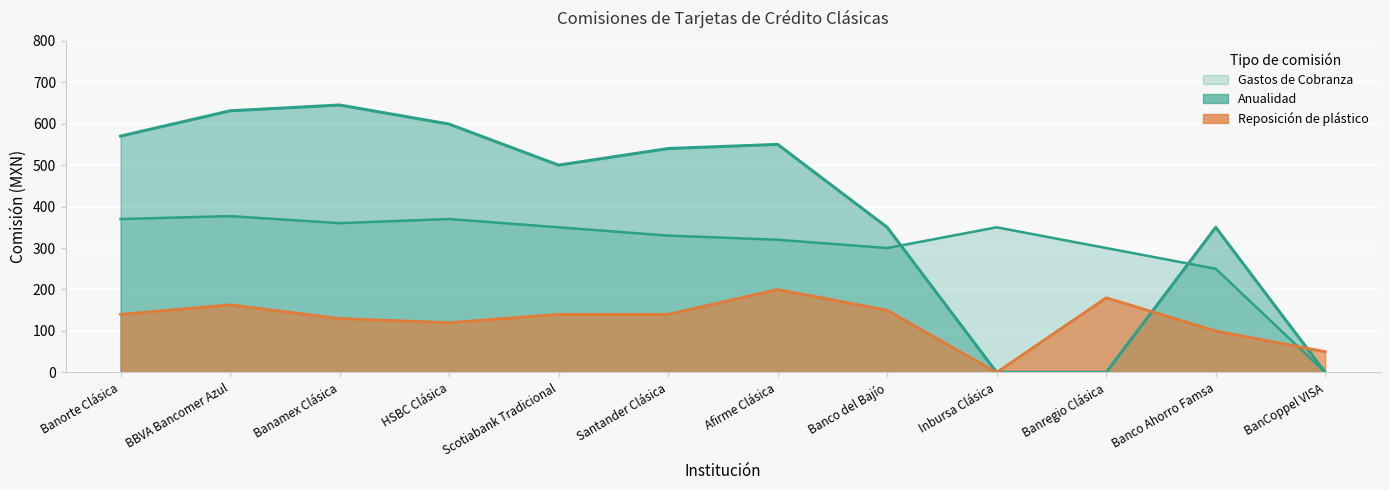

At which category does the chart reach its peak across all series?

Banamex Clásica